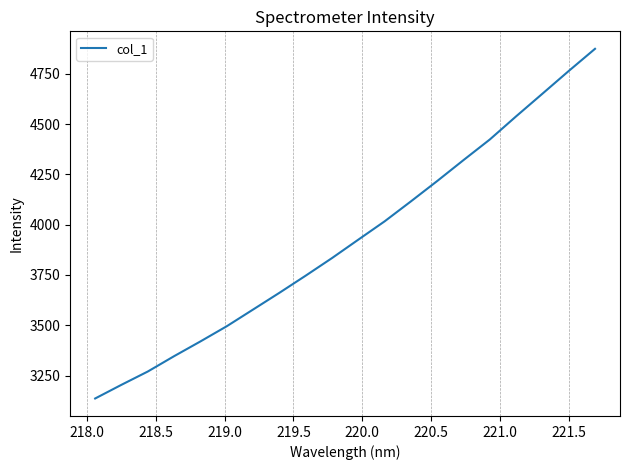

What is the smallest value displayed?

3136.3